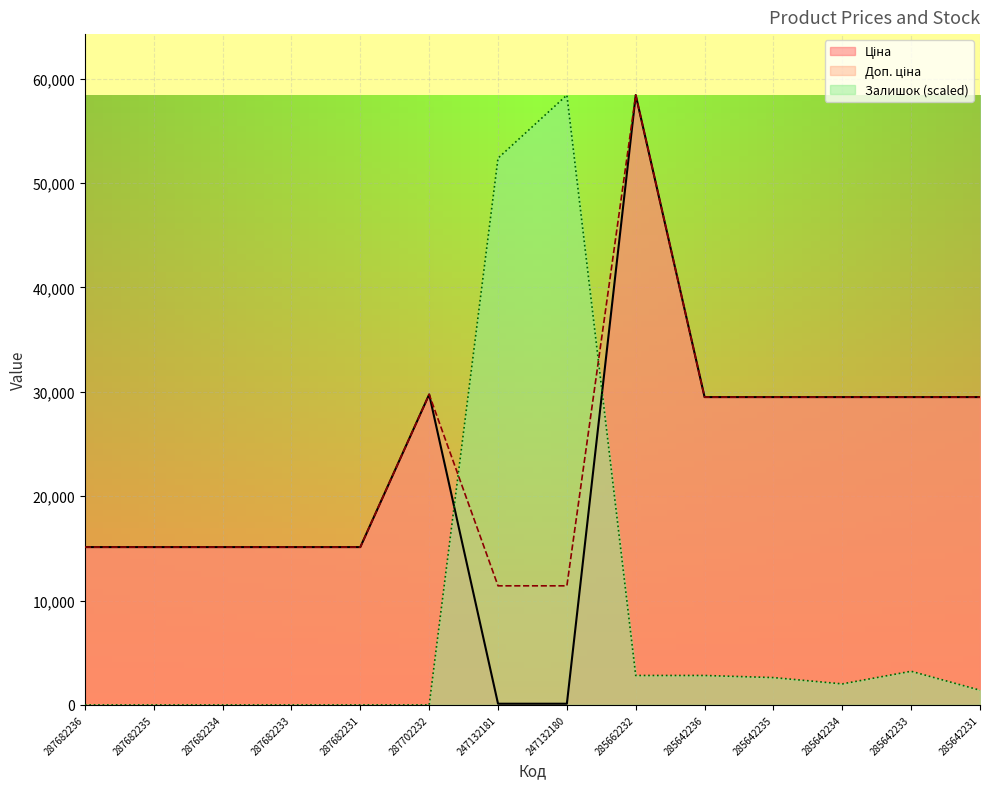

Reading left to right, list all the values displayed in this chart.

Ціна: 15120.0	15120.0	15120.0	15120.0	15120.0	29747.2	114.1	114.1	58426.5	29491.5	29491.5	29491.5	29491.5	29491.5
Доп. ціна: 15120.0	15120.0	15120.0	15120.0	15120.0	29747.2	11410.0	11410.0	58426.5	29491.5	29491.5	29491.5	29491.5	29491.5
Залишок: 0.0	0.0	0.0	0.0	0.0	0.0	52382.4	58426.5	2820.6	2820.6	2619.1	2014.7	3223.5	1410.3